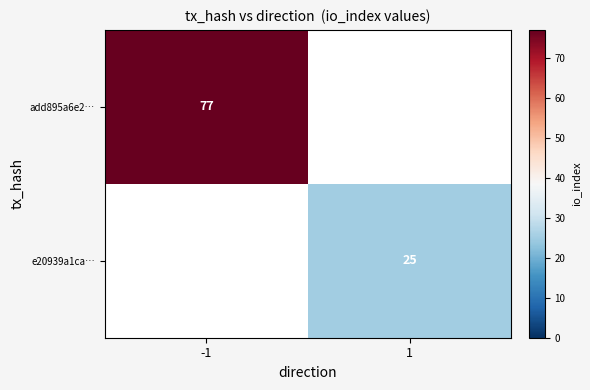

True or false: add895a6e2… has a value of 21 at -1.

False